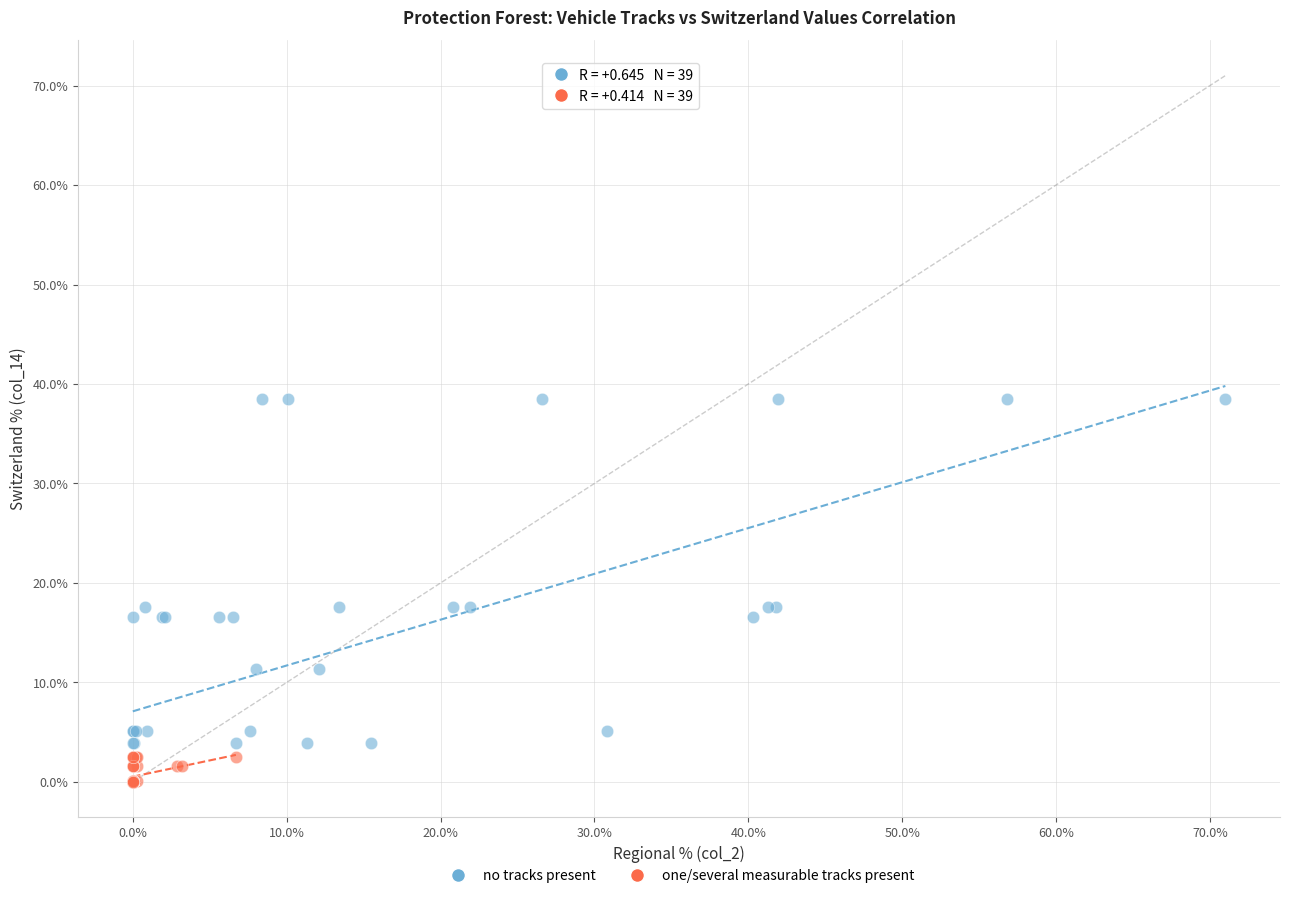

Which series contains the highest Y value?

no tracks present